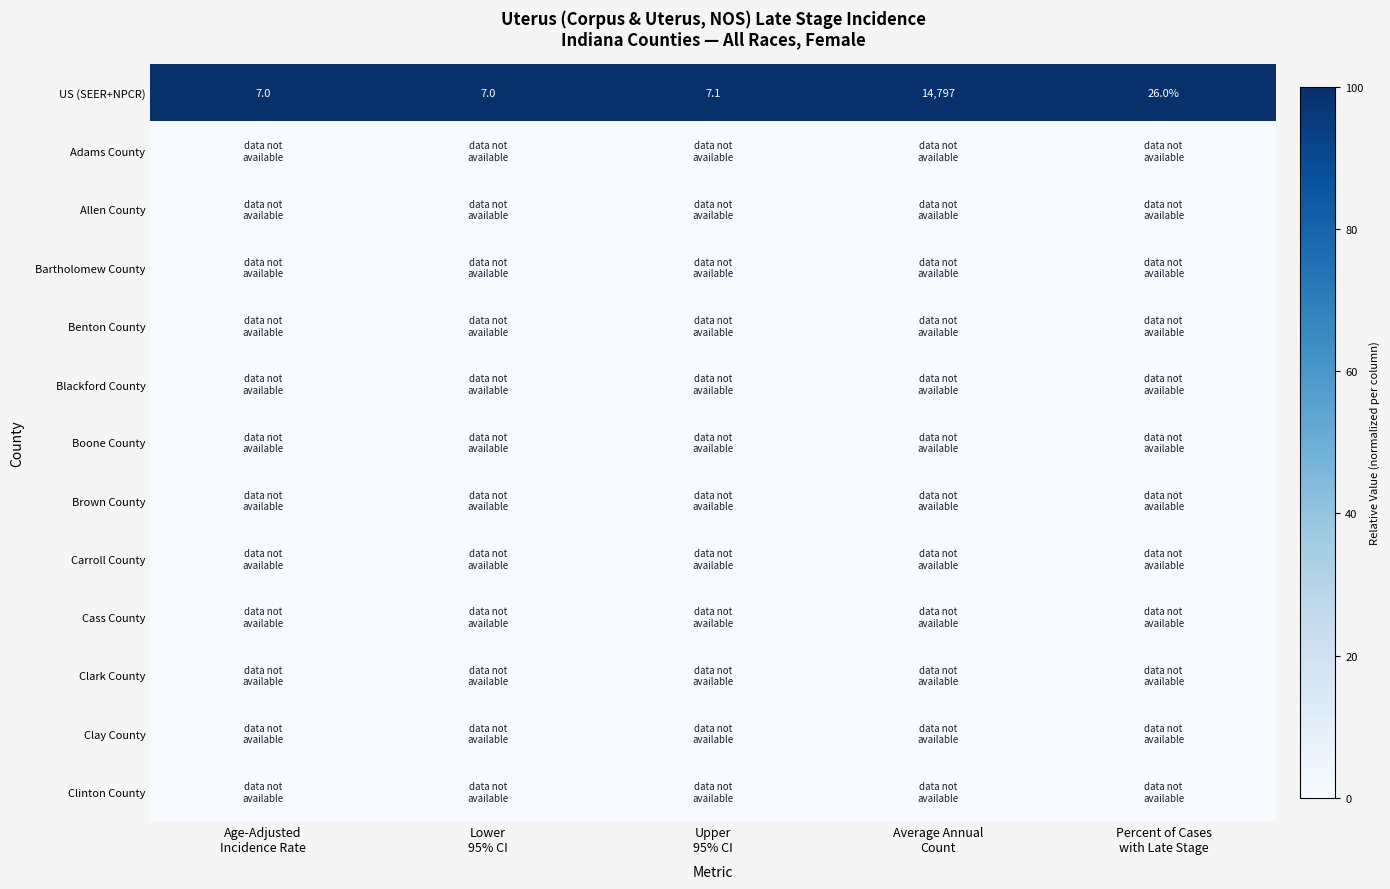

At which category does the chart reach its minimum across all series?

Age-Adjusted
Incidence Rate